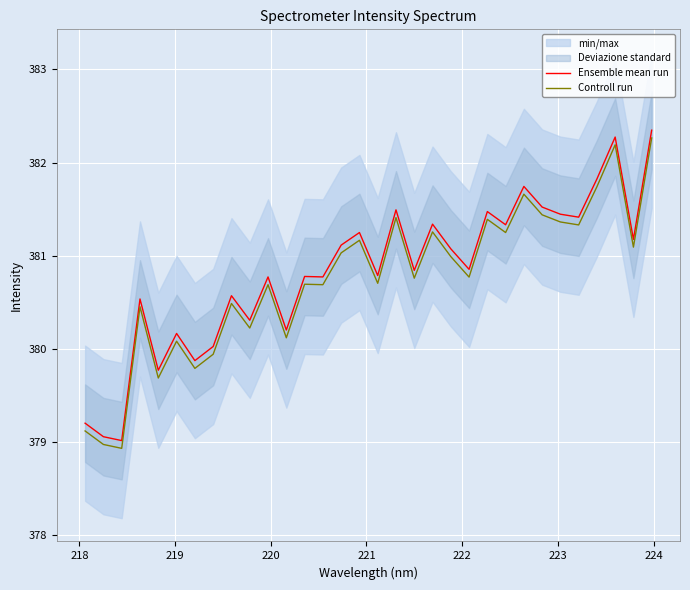

True or false: Ensemble mean run and Controll run intersect in this chart.

False